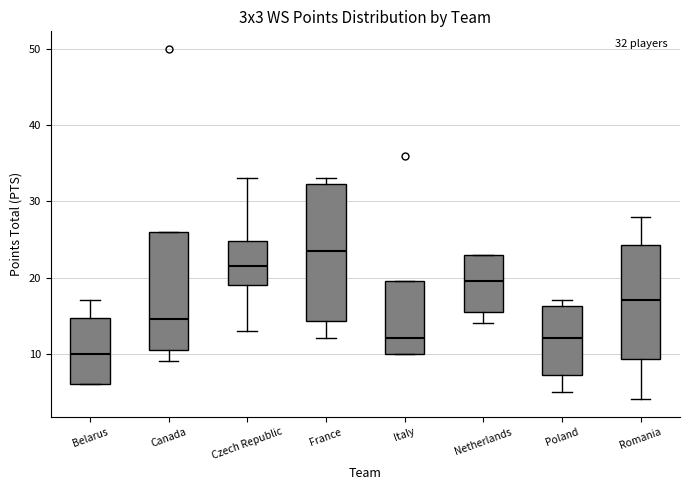

Comparing the boxes themselves (not the whiskers), which one is the tallest?

France